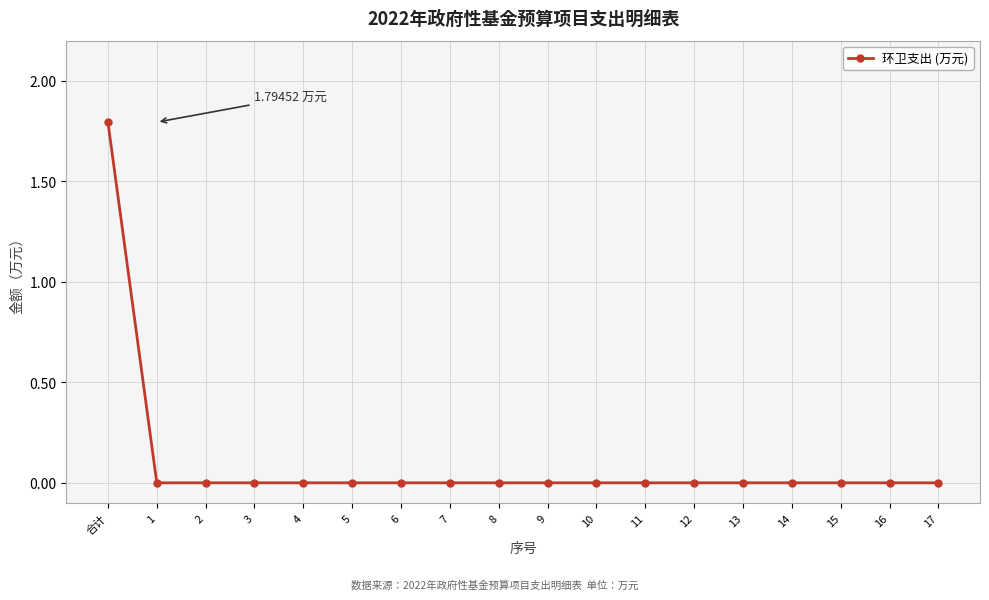

What is the maximum value shown in the chart?

1.8